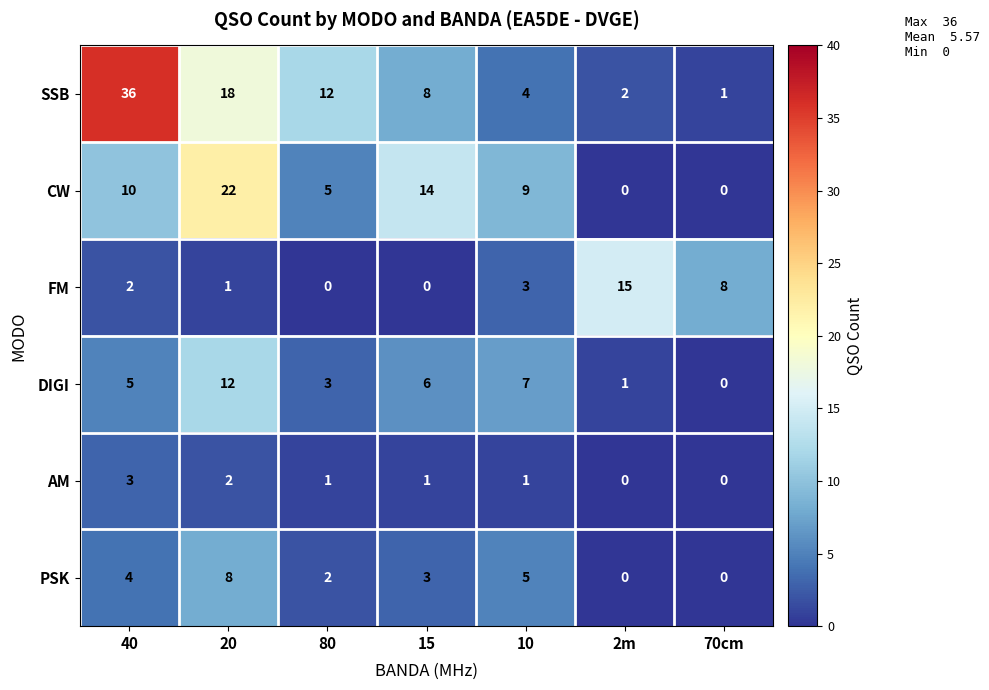

What is the spread (max minus min) of values at 20?

21